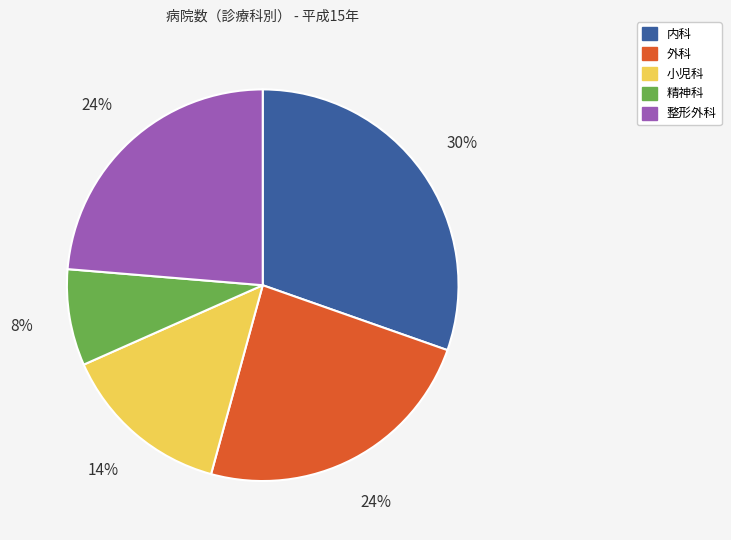

To the nearest percent, what is the combined percentage of 外科 and 精神科?

32%